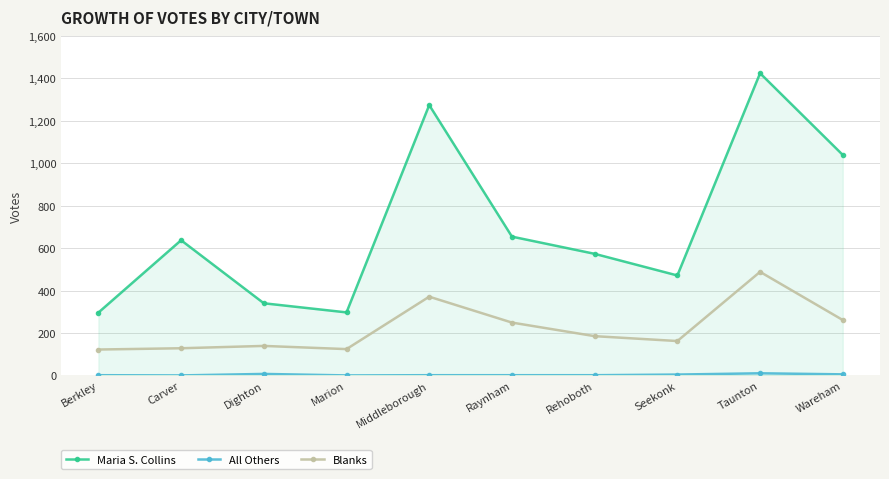

At which category does Maria S. Collins reach its first local peak?

Carver